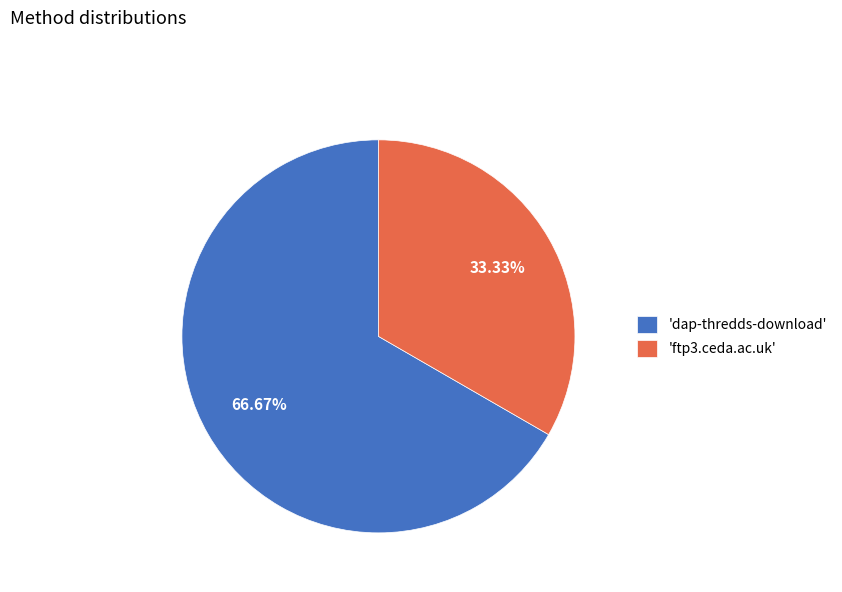

Does 'ftp3.ceda.ac.uk' account for over 50% of the chart?

No